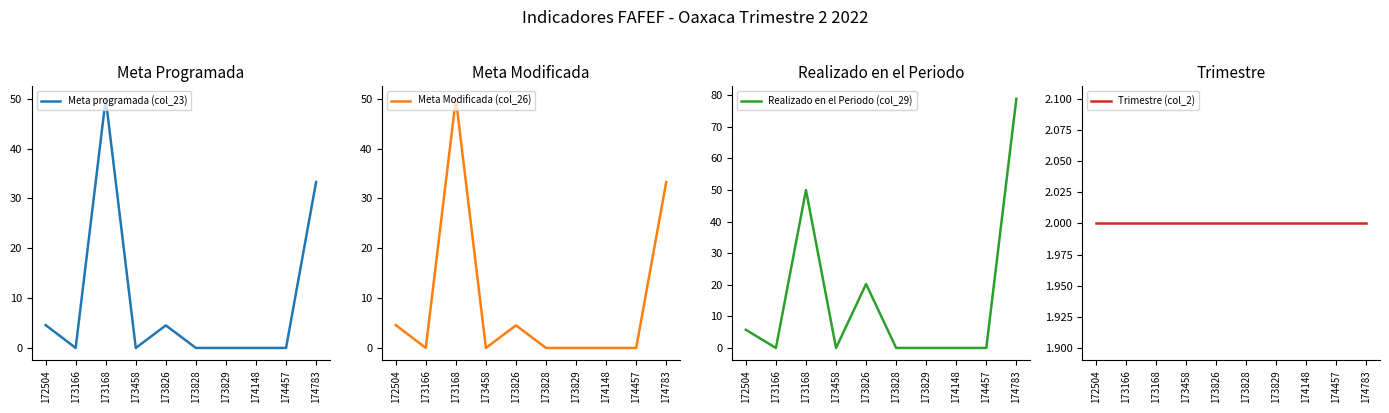

Which series has the widest spread of values?

Realizado en el Periodo (col_29)